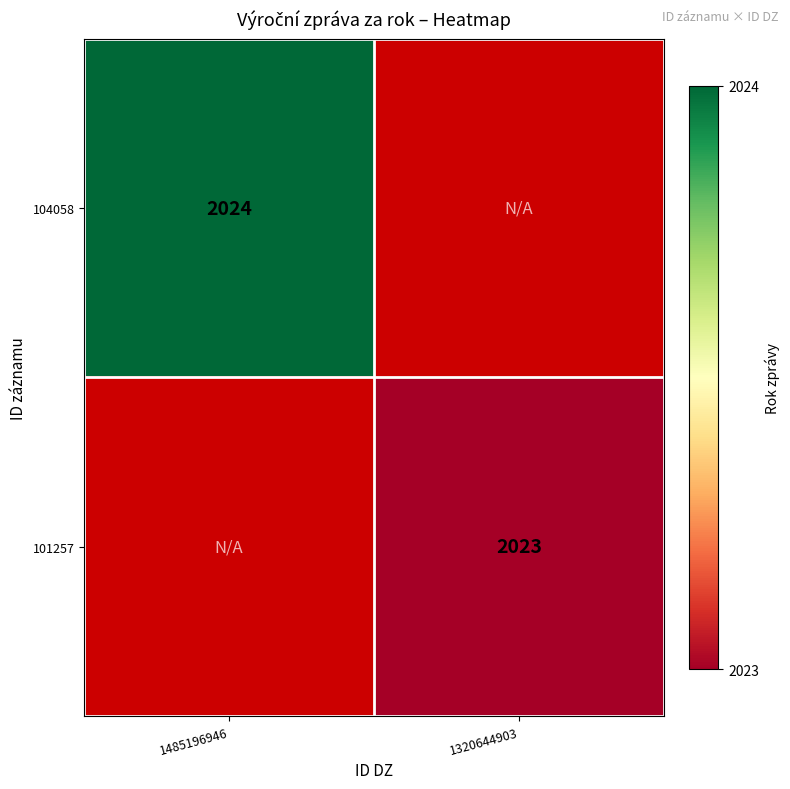

Is the value of 101257 at 1320644903 greater than the value of 104058 at 1485196946?

No